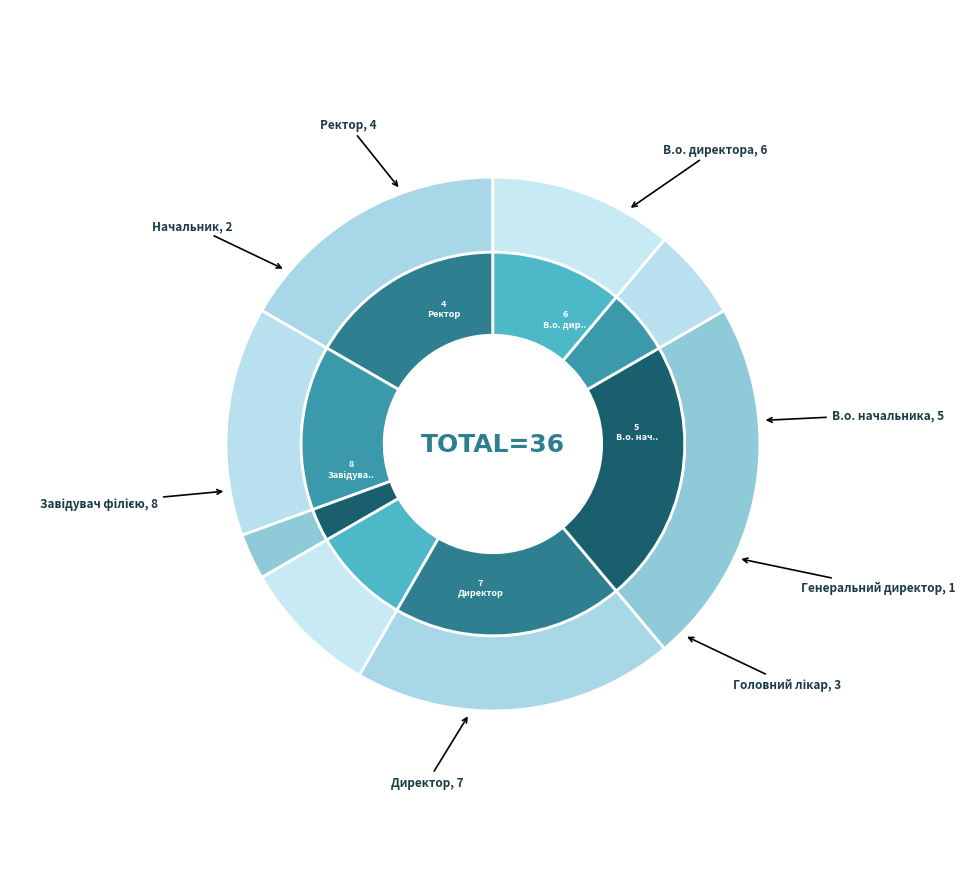

What is the ratio of the value at В.о. начальника to the value at В.о. директора?

0.8